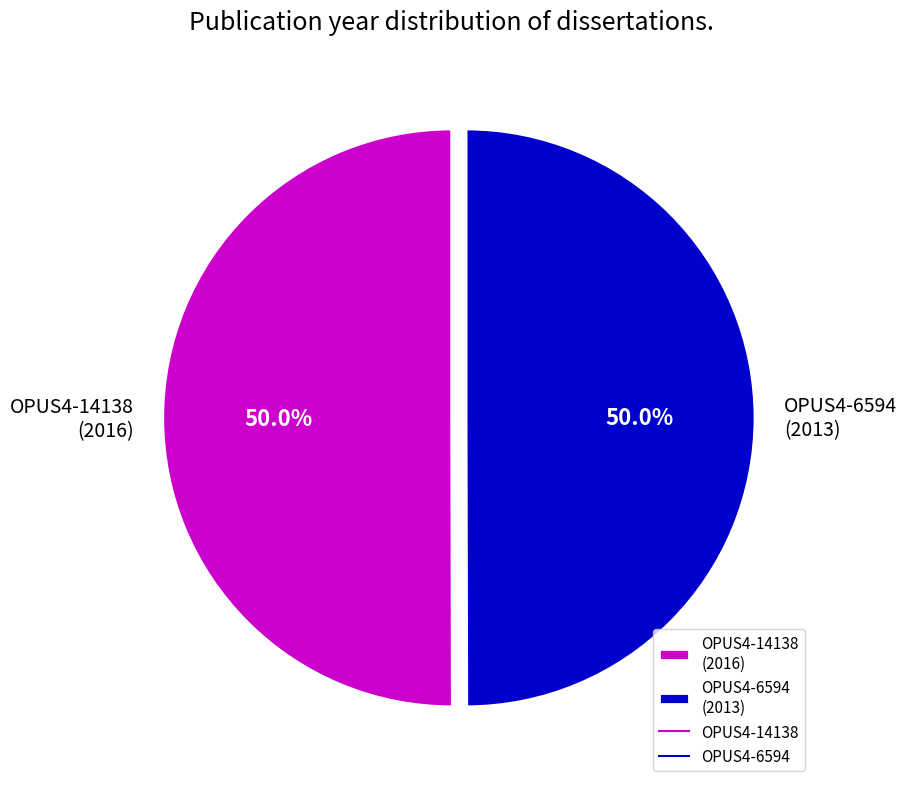

What is the total percentage of OPUS4-6594 (2013) and OPUS4-14138 (2016)?

100.0%